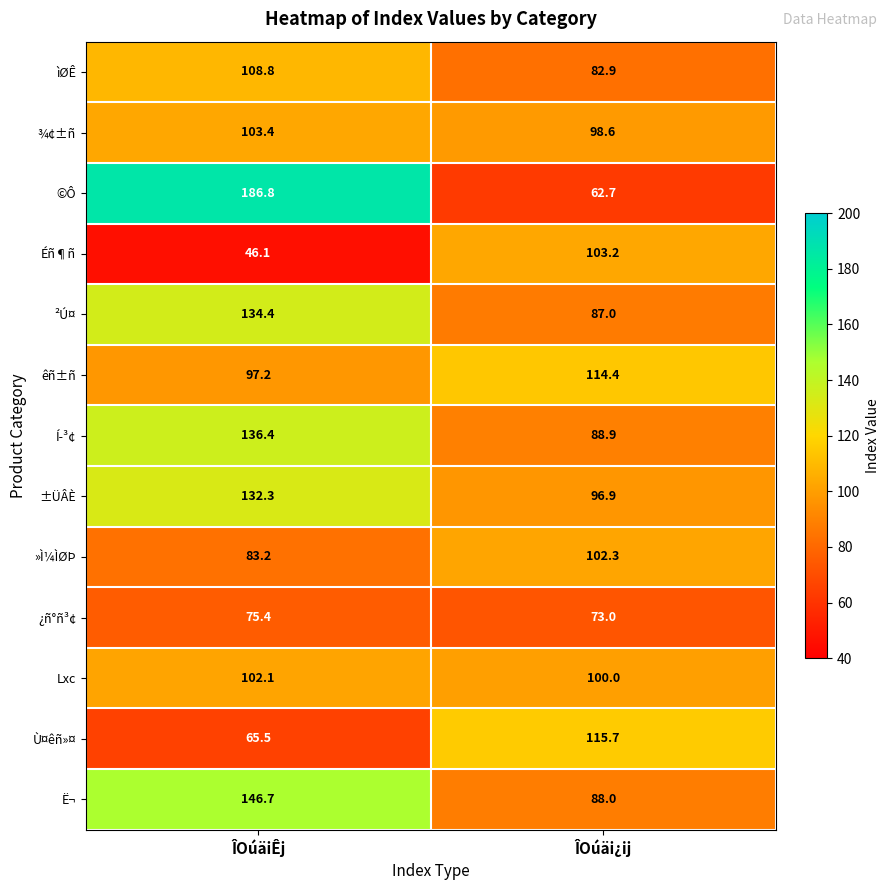

Which series has the largest total across all categories?

©Ô